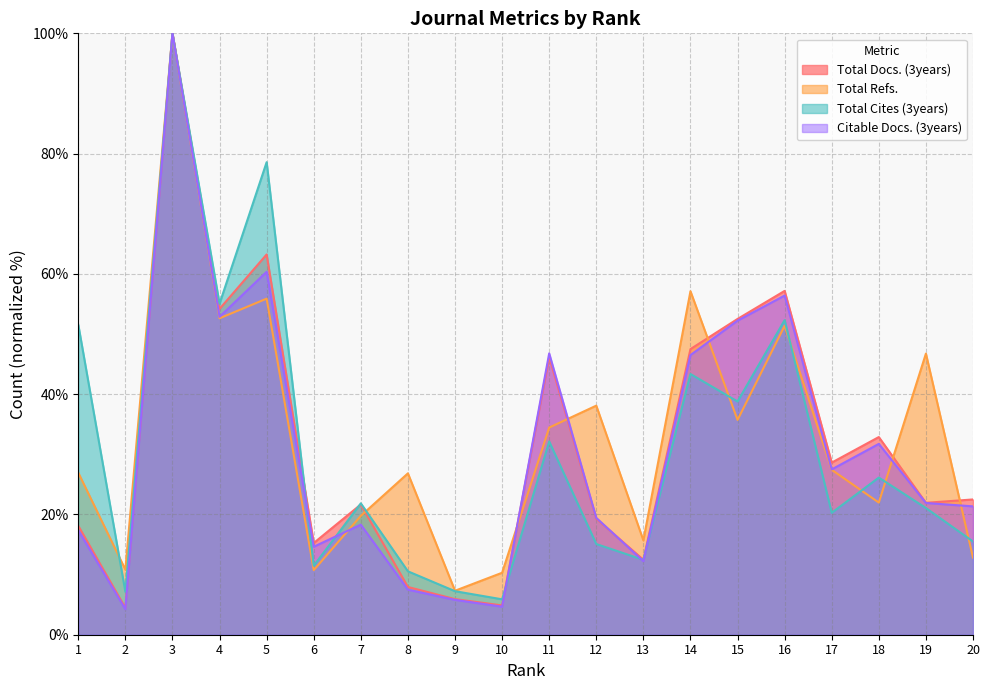

How many interior local valleys does the Total Docs. (3years) series have?

7